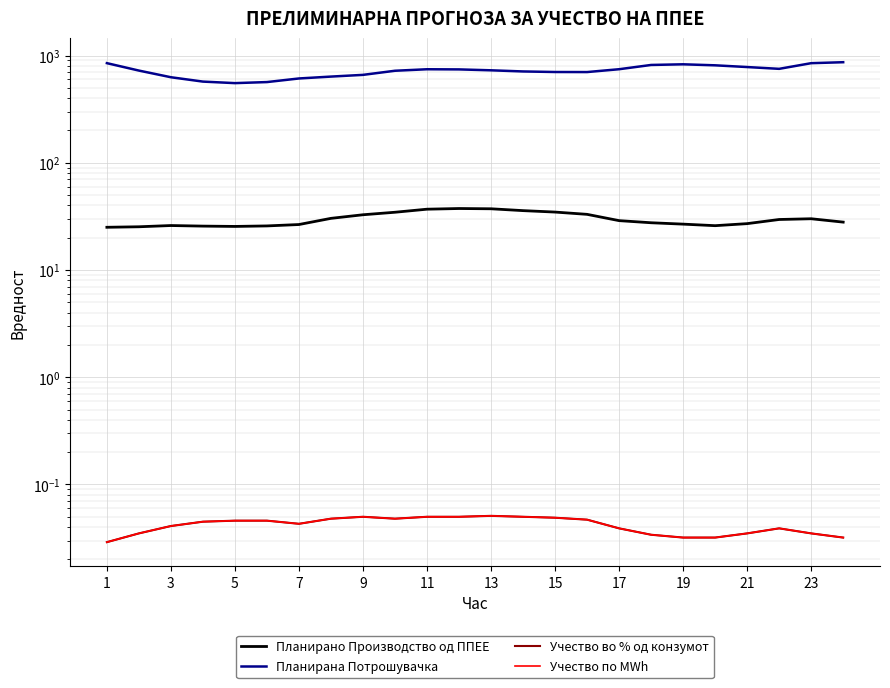

True or false: Планирана Потрошувачка and Учество по MWh cross at least once.

False